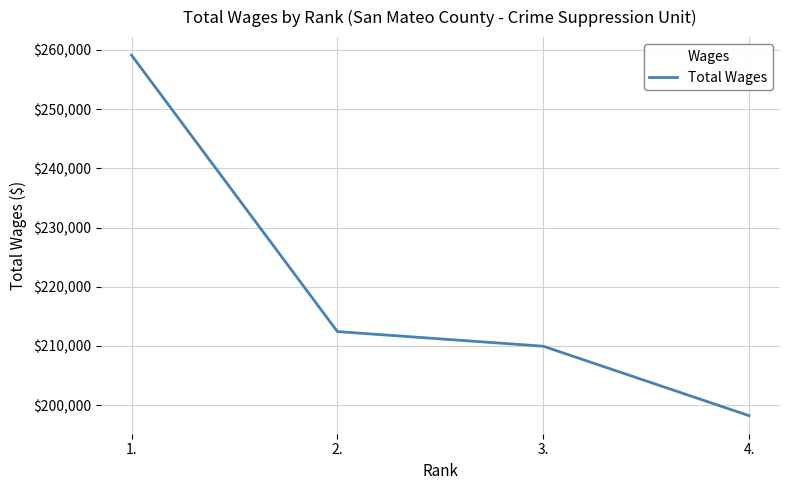

List the labels in order of value, largest first.

1., 2., 3., 4.